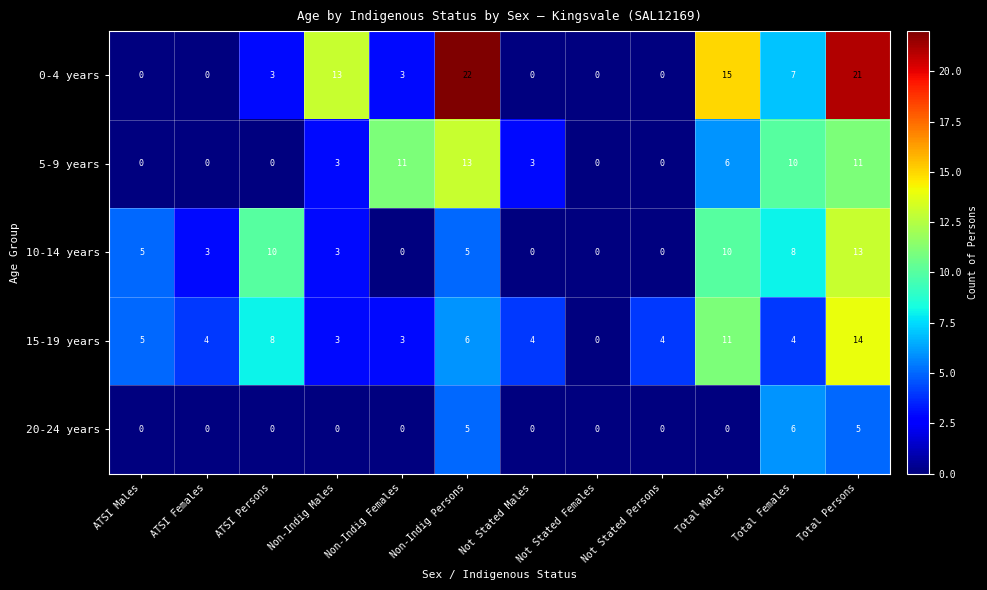

Between Non-Indig Persons and Not Stated Males, which series saw the biggest shift?

0-4 years